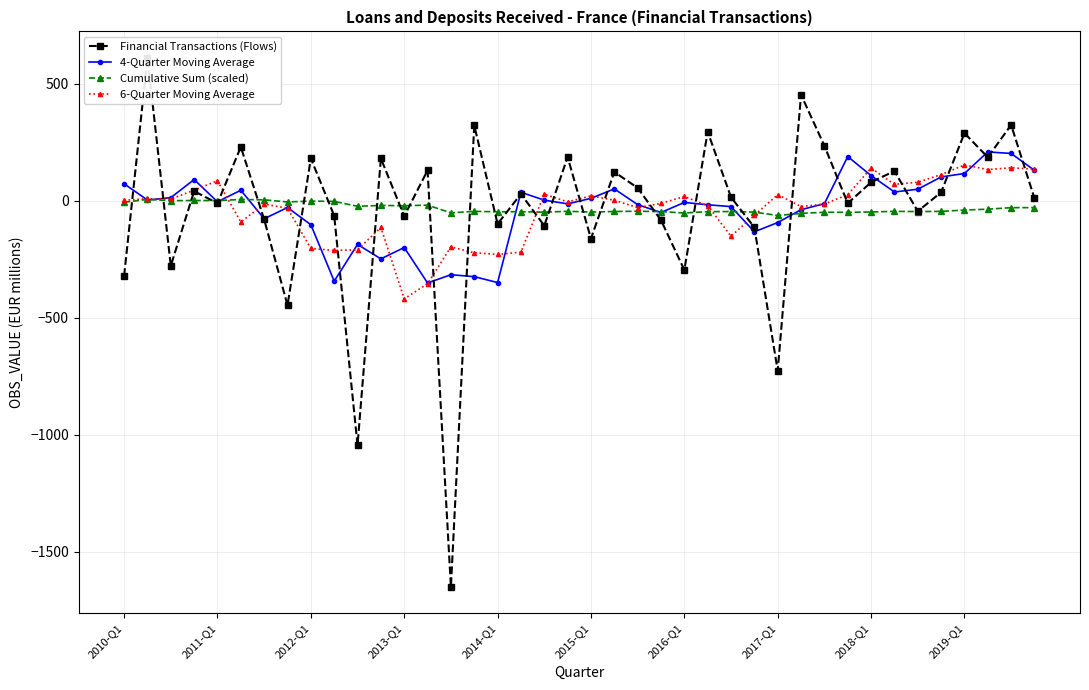

Is it true that Financial Transactions (Flows) equals 123.0 at 21?

True